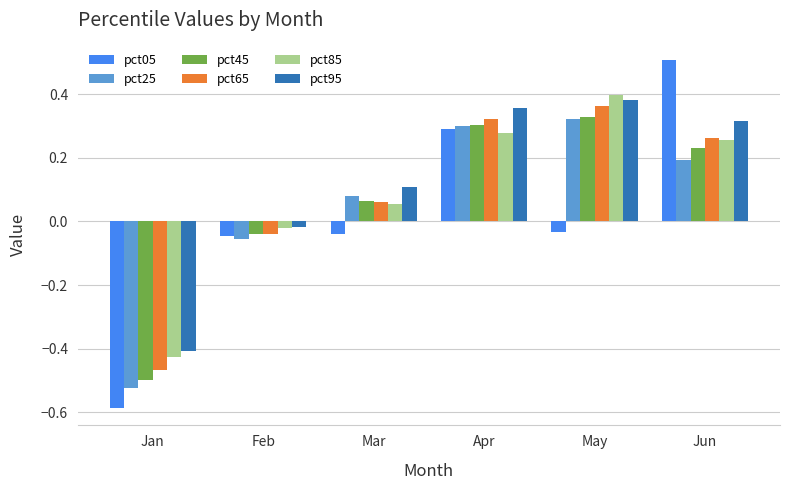

At which category does the chart reach its minimum across all series?

Jan